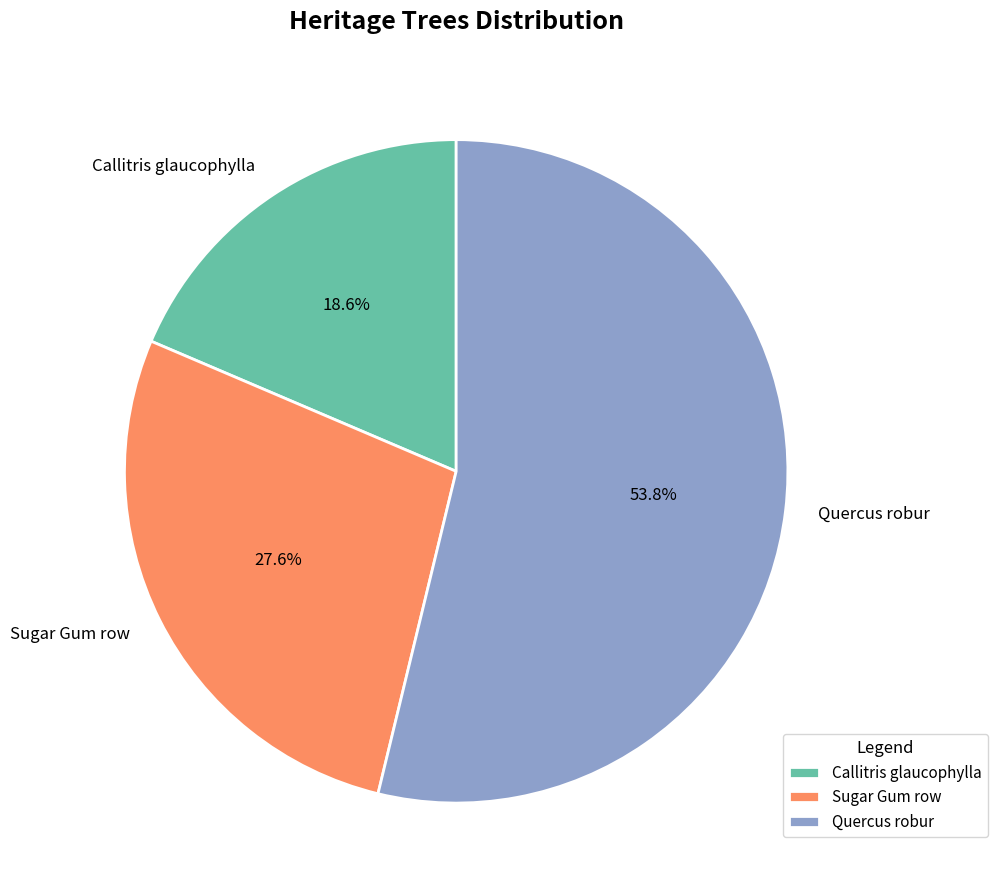

To the nearest percent, what is the difference between the Quercus robur and Sugar Gum row slice percentages?

26%